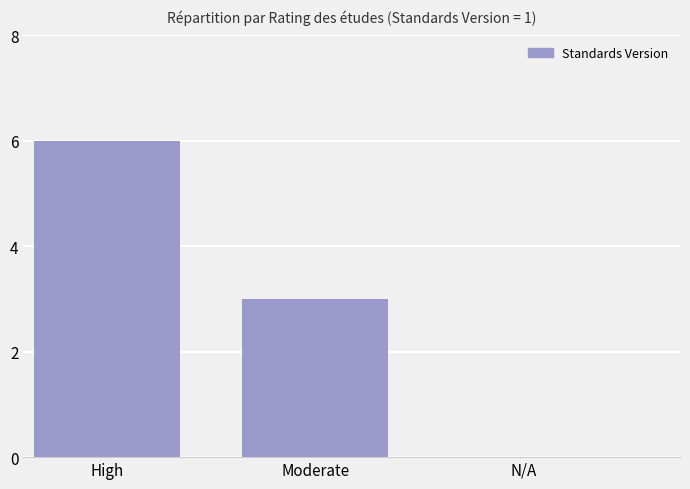

Reading left to right, transcribe all the data shown in this chart.

6	3	0